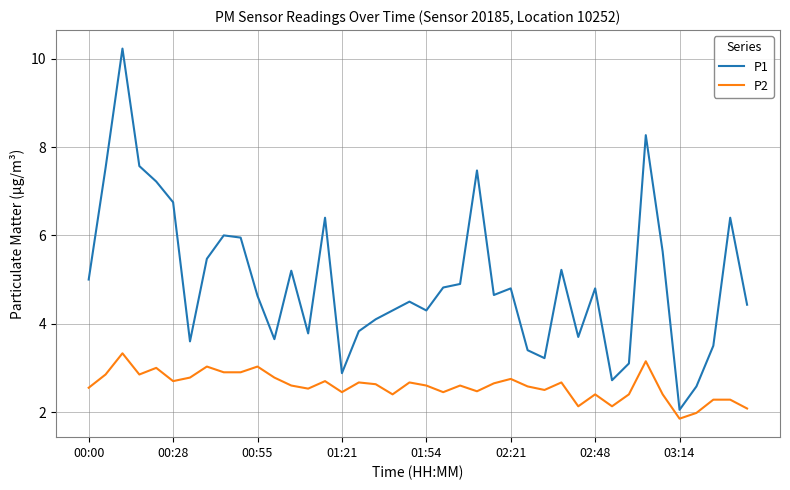

What is the highest value of the P2 series?

3.3